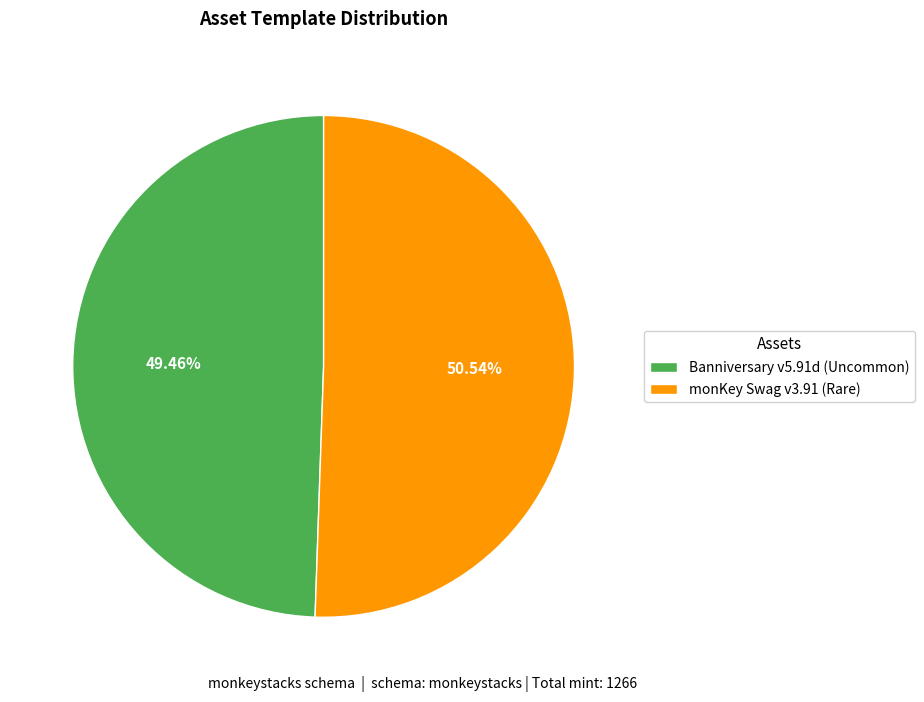

Which has a higher value, Banniversary v5.91d (Uncommon) or monKey Swag v3.91 (Rare)?

monKey Swag v3.91 (Rare)